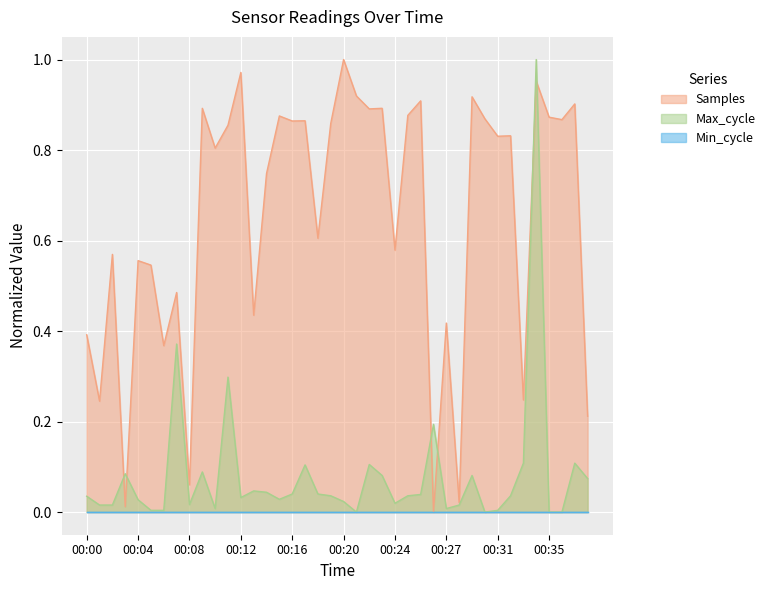

Which series has the largest total across all categories?

Samples